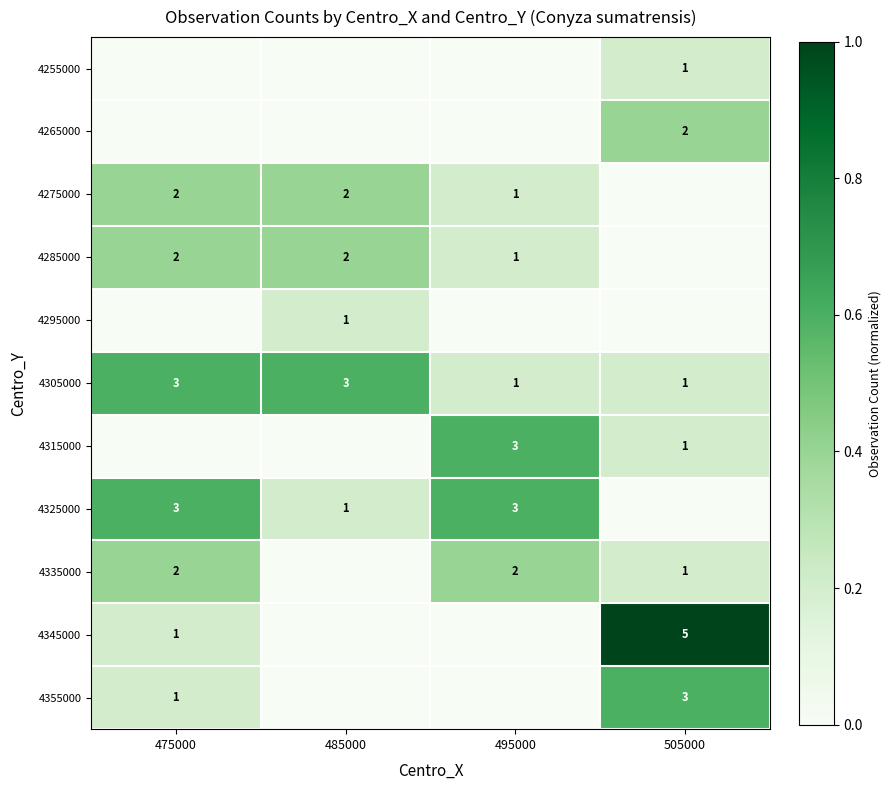

Is the value of 4335000 at 475000 greater than the value of 4305000 at 475000?

No